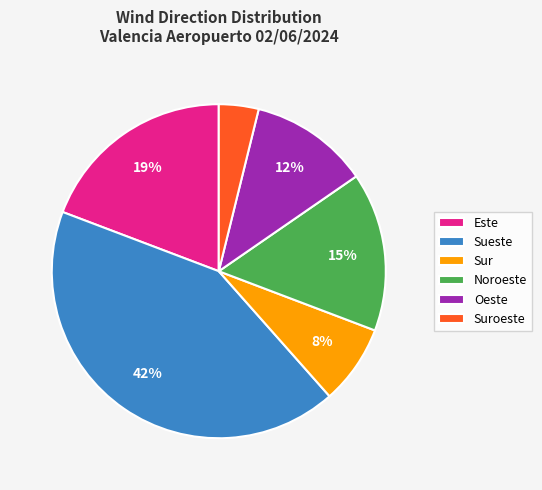

The Sur slice represents 1% of the pie. True or false?

False